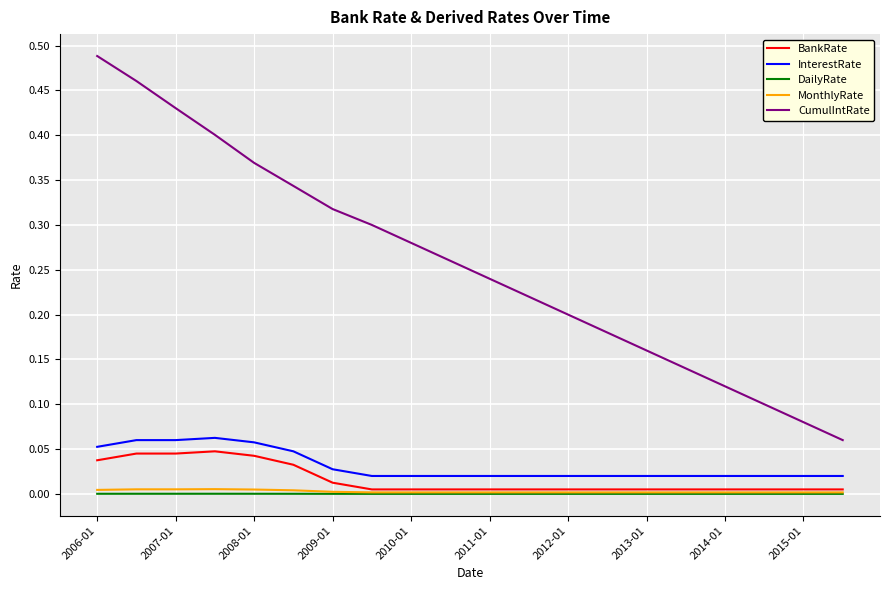

True or false: InterestRate and CumulIntRate intersect in this chart.

False